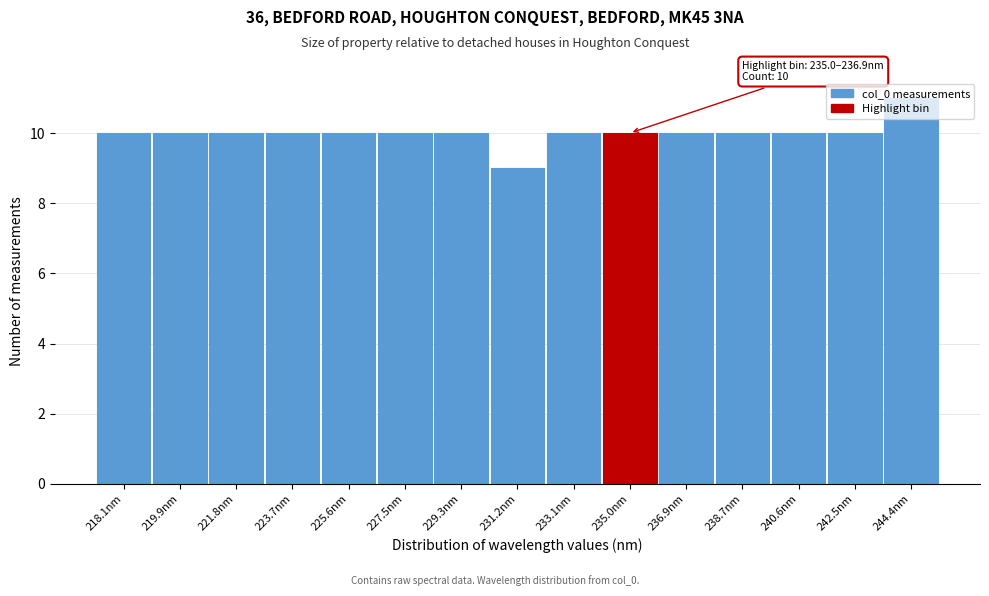

What is the smallest value displayed?

9